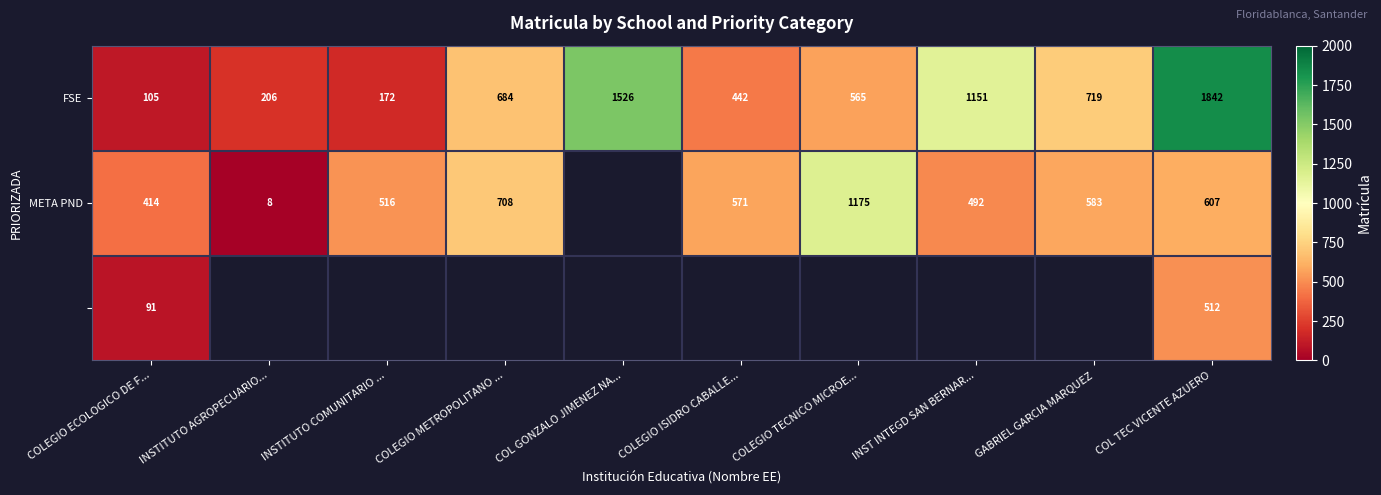

True or false: META PND has a value of 571 at COLEGIO ISIDRO CABALLE....

True